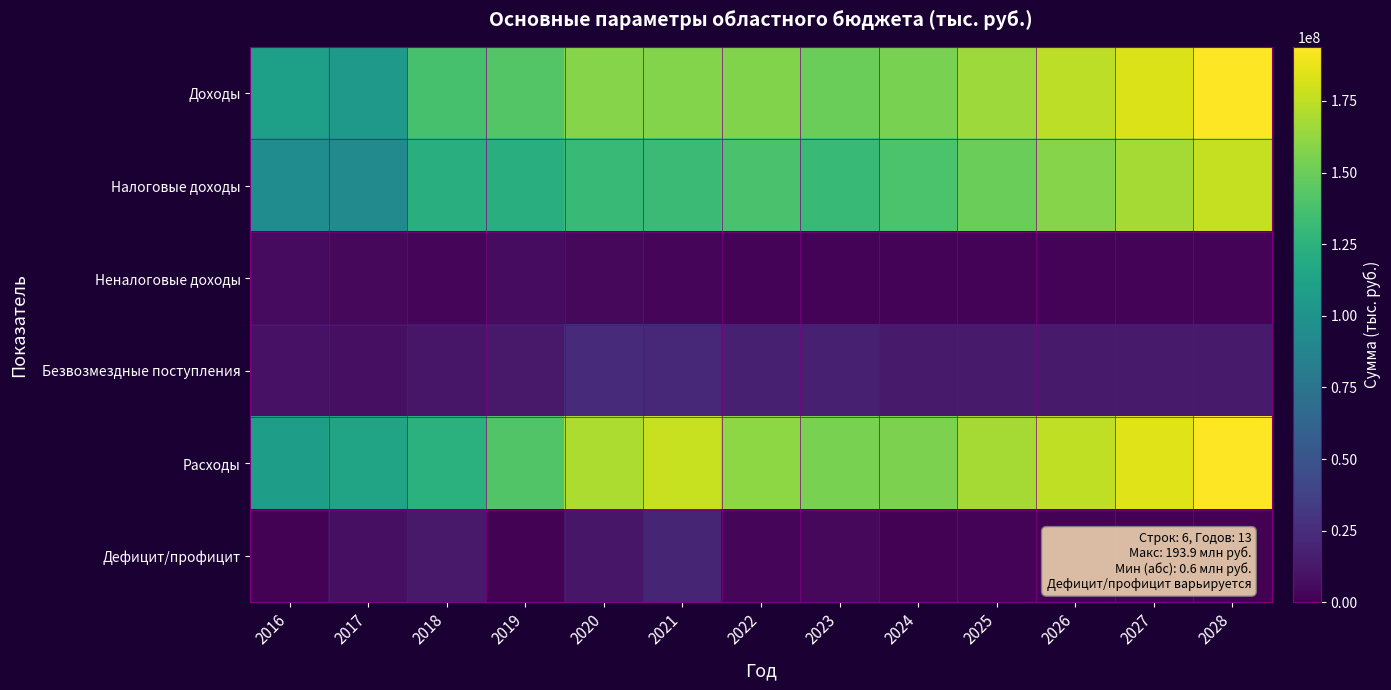

Reading left to right, what are all the values shown in this chart?

Доходы: 2016=109465368.2	2017=105198705.5	2018=137227062.9	2019=141815166.7	2020=158415214.1	2021=157789282.3	2022=157268025.0	2023=150533457.1	2024=154635176.5	2025=165804967.8	2026=174451449.8	2027=183667576.3	2028=193180581.8
Налоговые доходы: 2016=94432801.0	2017=92970086.1	2018=121964122.8	2019=122208188.2	2020=131062926.4	2021=132435952.9	2022=138058130.3	2023=131176131.0	2024=138853301.0	2025=149987985.8	2026=158583847.6	2027=167747247.4	2028=177205419.0
Неналоговые доходы: 2016=5452466.8	2017=4334873.9	2018=3734063.0	2019=6285688.4	2020=4441109.0	2021=3062079.0	2022=1978409.0	2023=1999873.2	2024=2029887.7	2025=2064994.2	2026=2115614.4	2027=2168341.1	2028=2223175.0
Безвозмездные поступления: 2016=9580100.4	2017=7893745.5	2018=11528877.1	2019=13321290.1	2020=22911178.7	2021=22291250.4	2022=17231485.7	2023=17357452.9	2024=13751987.8	2025=13751987.8	2026=13751987.8	2027=13751987.8	2028=13751987.8
Расходы: 2016=108157301.2	2017=113159528.8	2018=124021525.8	2019=141011668.1	2020=170268115.7	2021=177708758.4	2022=160699355.2	2023=155014787.3	2024=155491506.7	2025=167397626.1	2026=175212797.3	2027=184308800.7	2028=193870123.7
Дефицит/профицит: 2016=1308067.0	2017=7960823.3	2018=13205537.1	2019=803498.6	2020=11852901.6	2021=19919476.1	2022=3431330.2	2023=4481330.2	2024=856330.2	2025=1592658.3	2026=761347.5	2027=641224.4	2028=689541.9